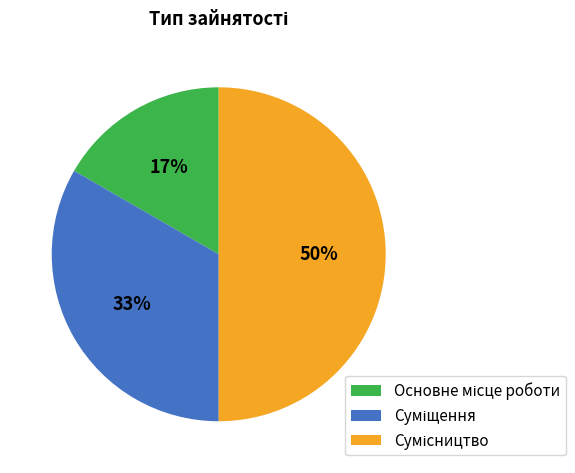

To the nearest percent, what is the average slice percentage?

33%